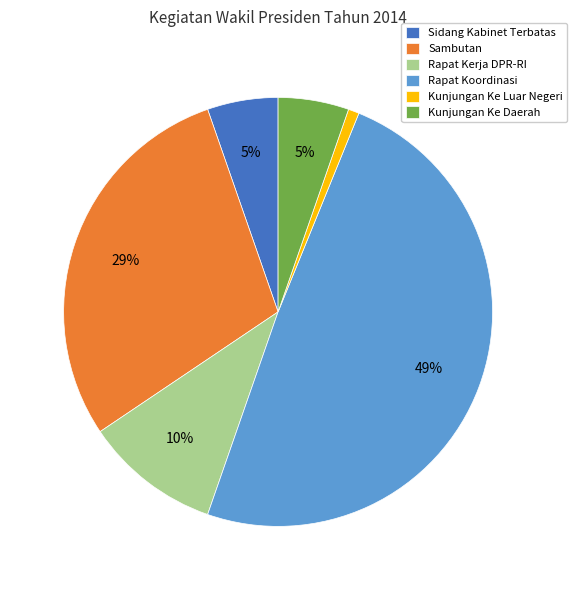

Is there a majority slice in this chart?

No